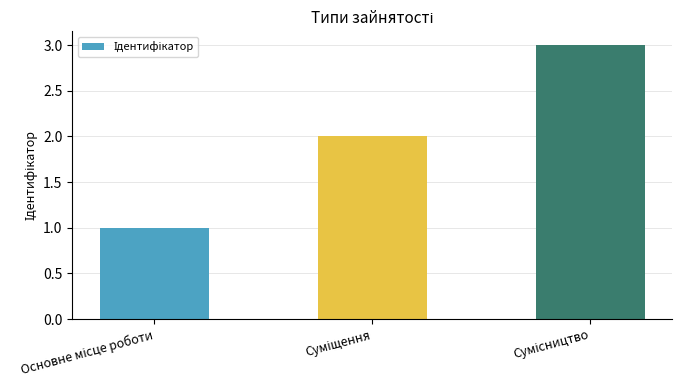

What is the sum of all values?

6